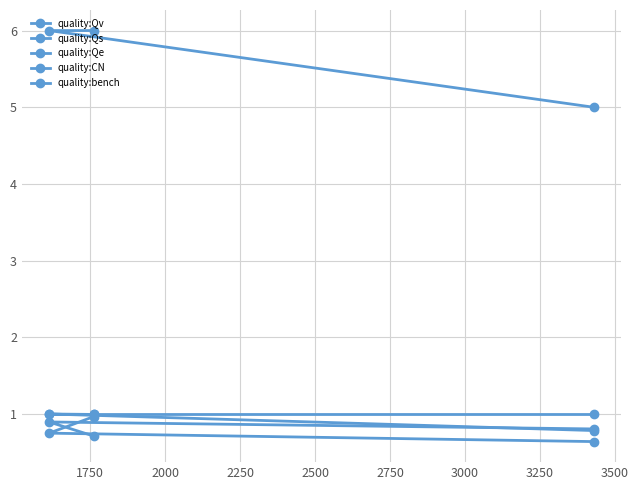

Read the quality:bench value at 2000.

1.0